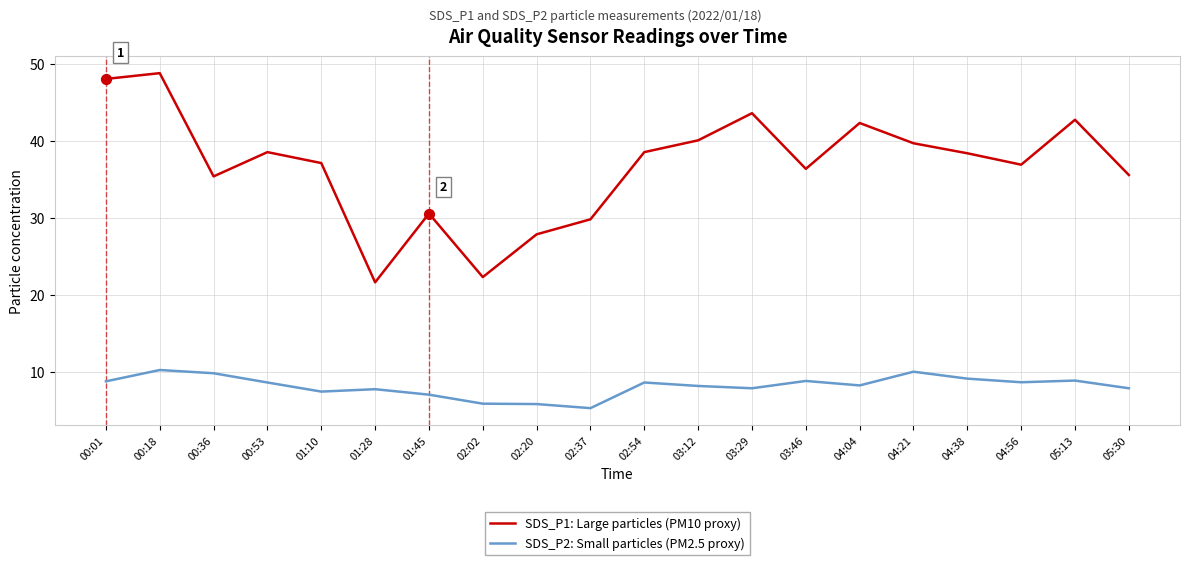

Which series has the widest spread of values?

SDS_P1: Large particles (PM10 proxy)